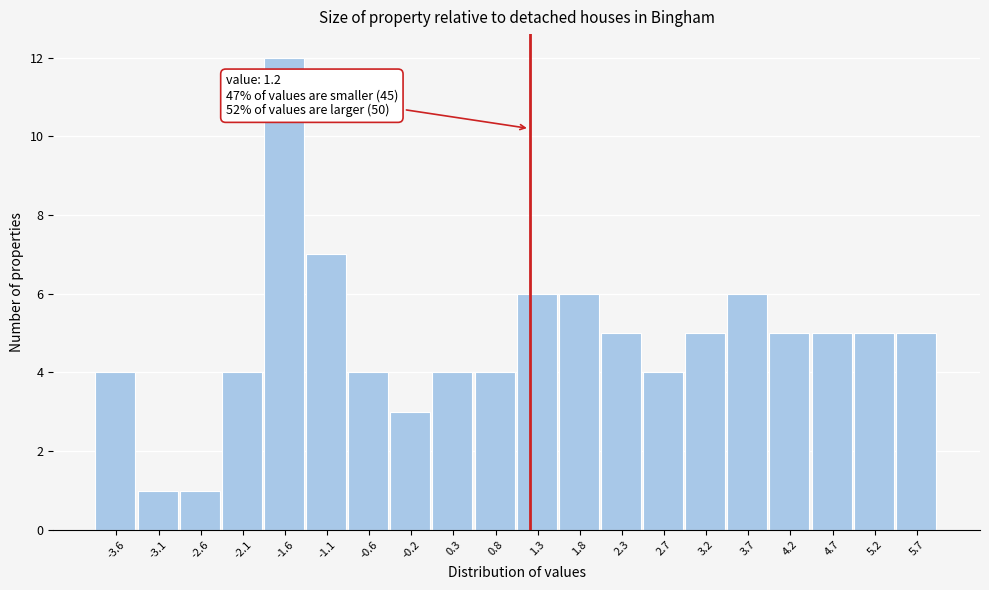

Over which range of the x-axis is the bar tallest?

-1.860 to -1.375